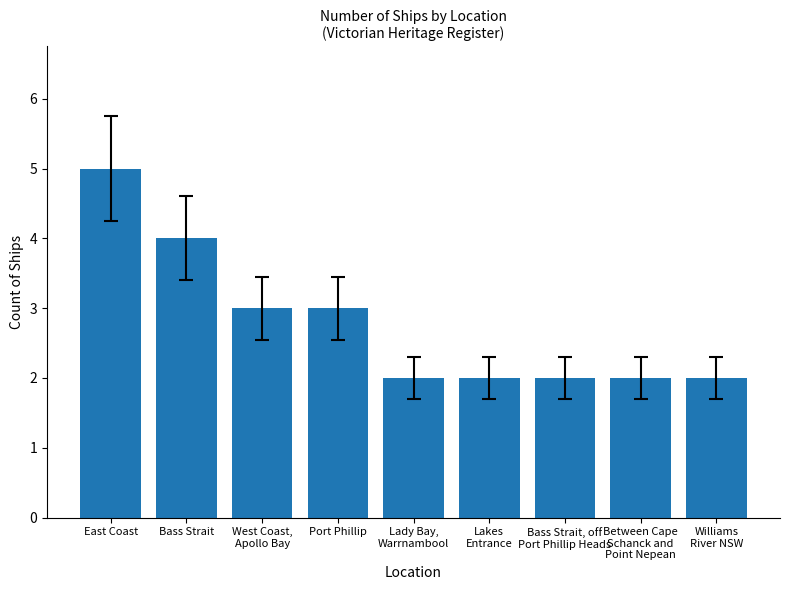

Reading right to left, what are all the values shown in this chart?

2	2	2	2	2	3	3	4	5